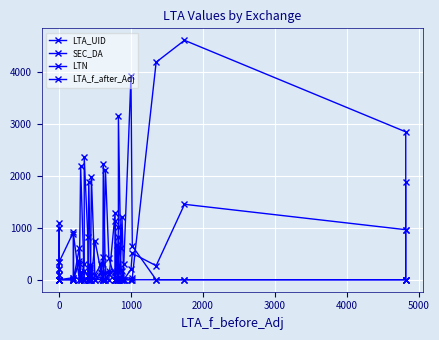

At which label does SEC_DA reach its peak?

1000